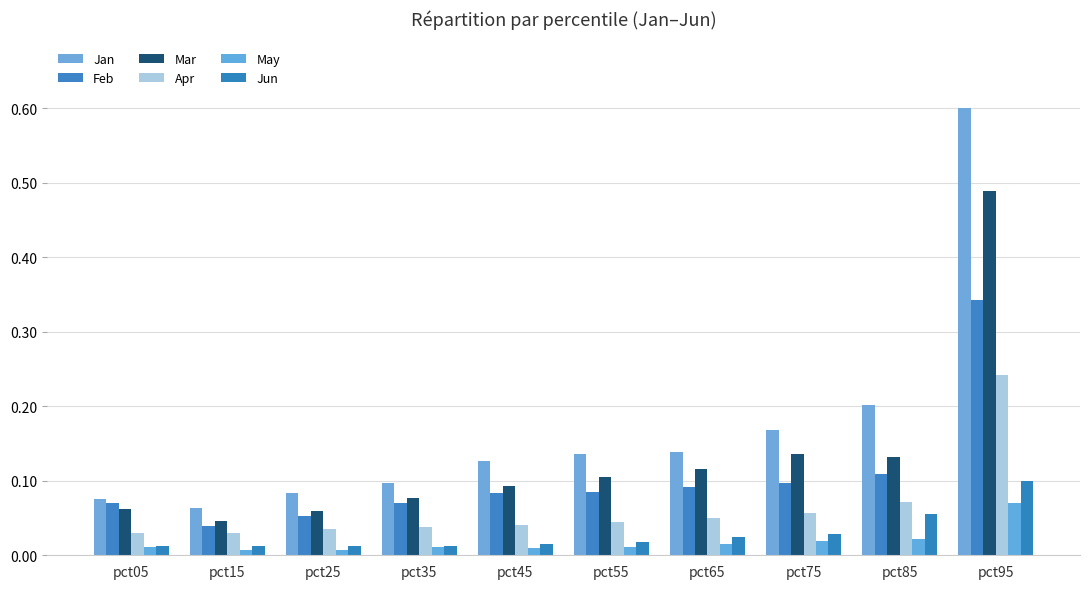

How many bars are there in total?

60